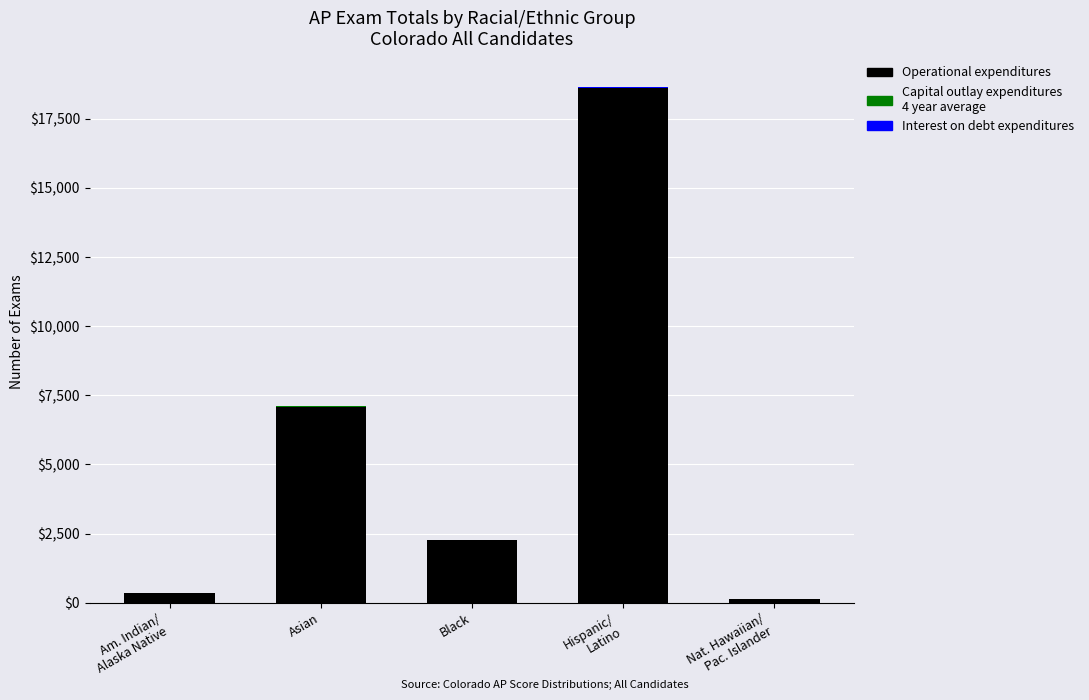

How many distinct data groups are displayed?

3